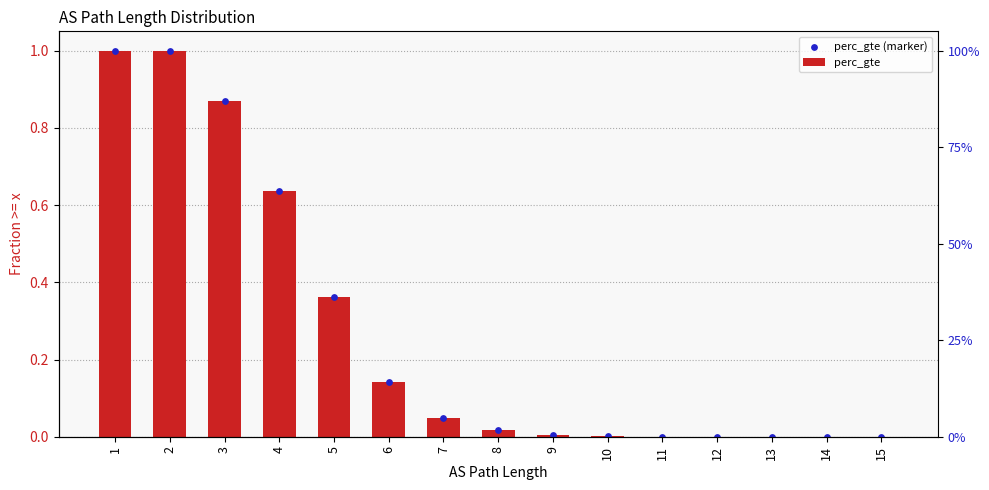

What are all the series names shown in the legend?

perc_gte, perc_gte (marker)